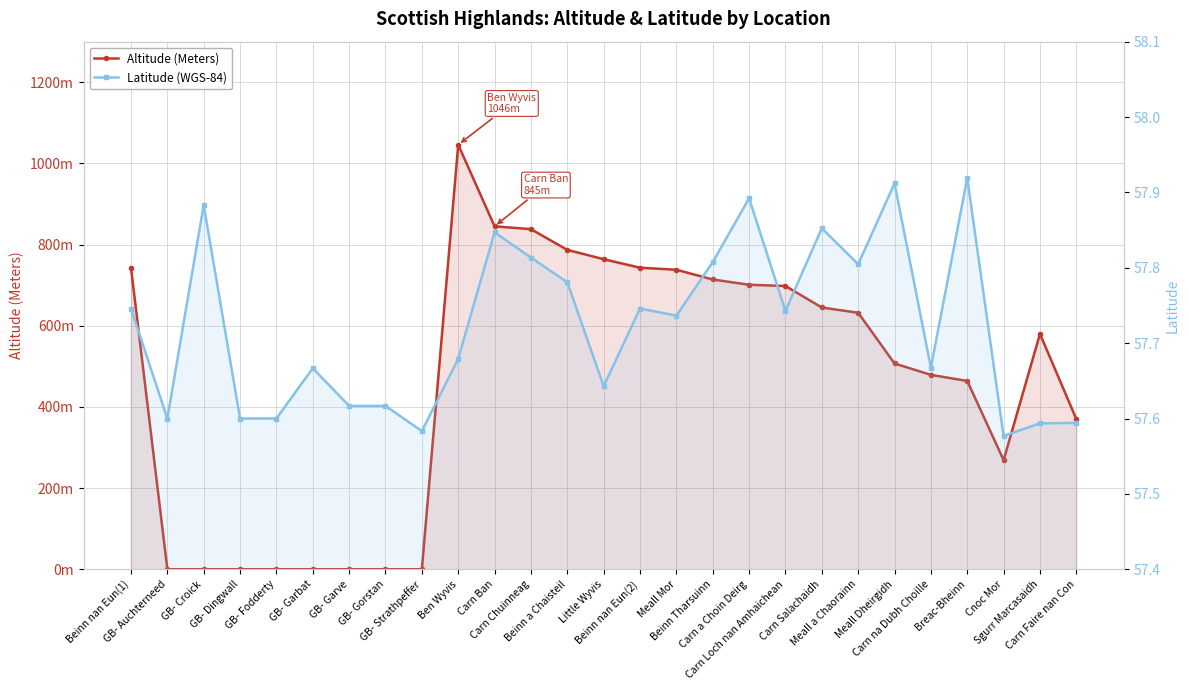

Is the value of Altitude (Meters) at GB- Auchterneed greater than the value of Latitude (WGS-84) at GB- Croick?

No